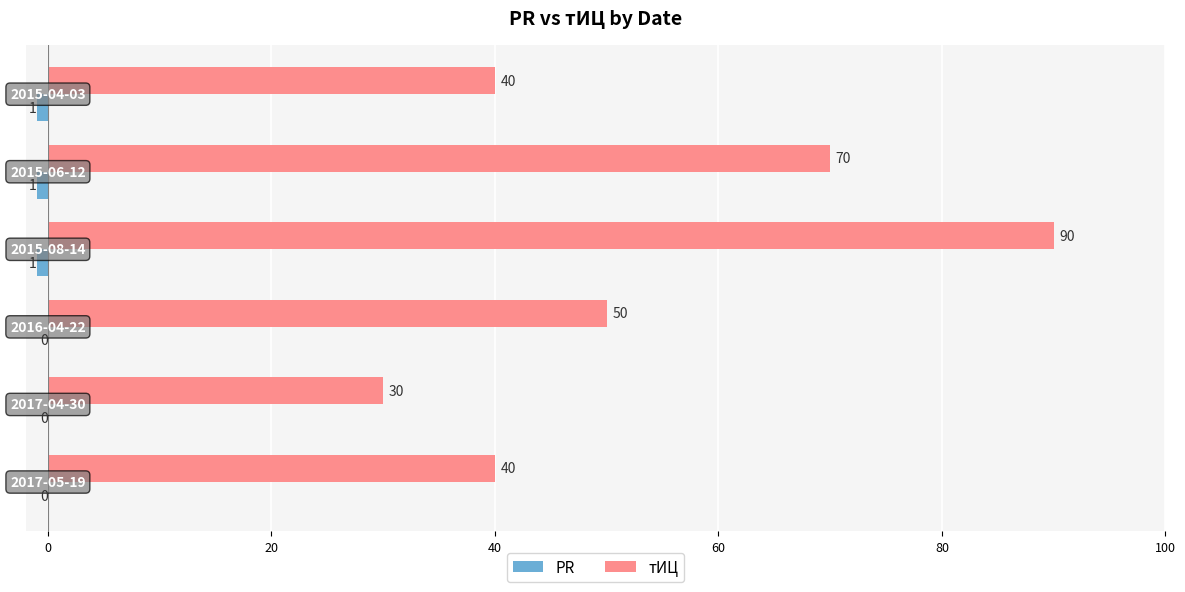

What is the sum of all тИЦ values?

320